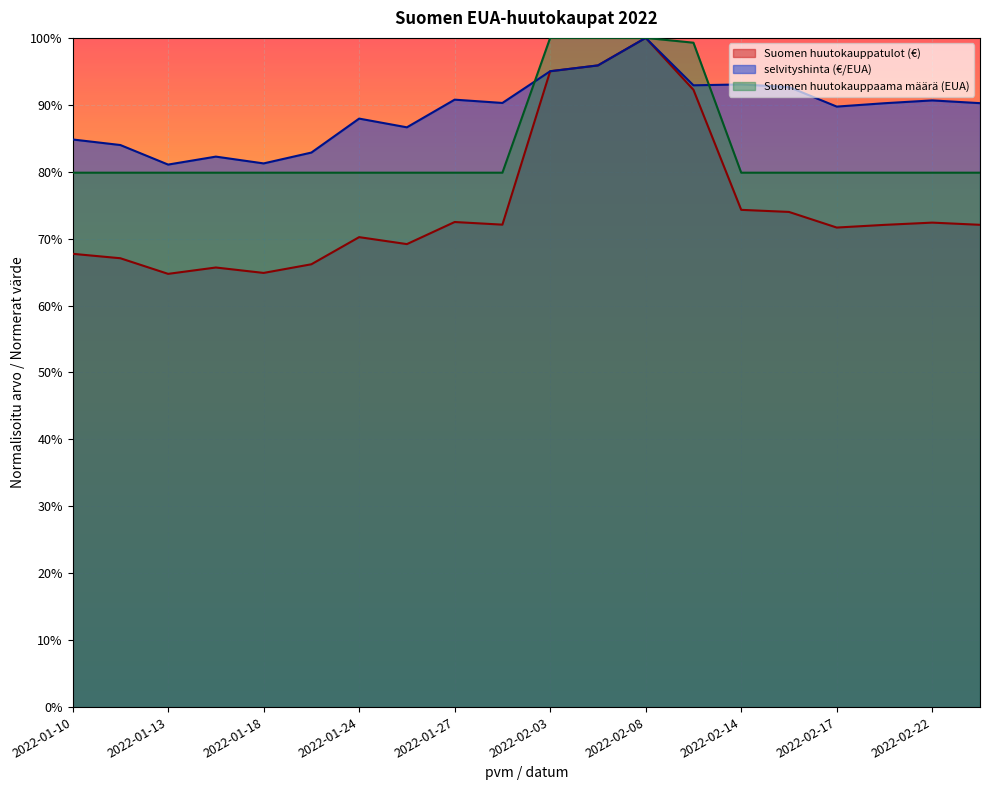

What is the maximum value shown in the chart?

1.0